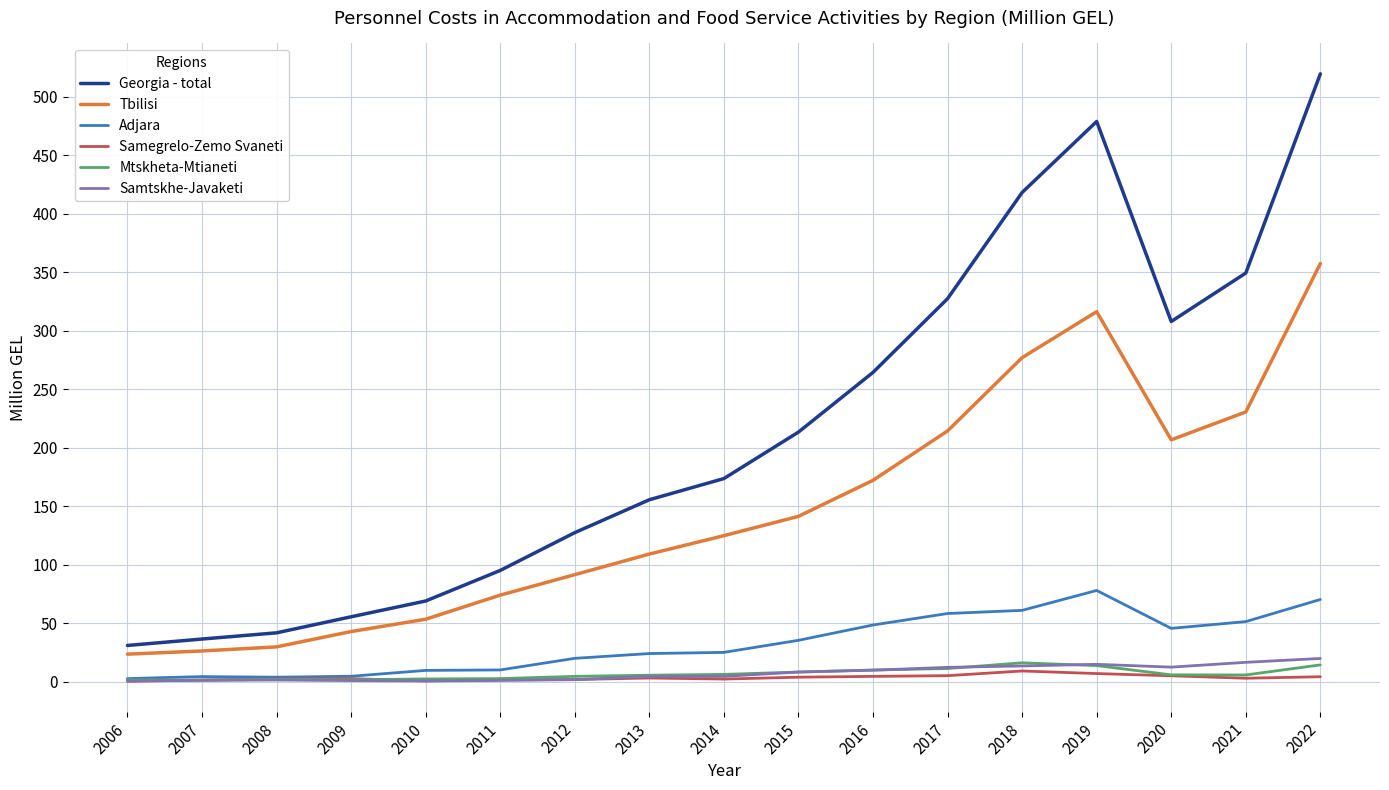

True or false: Samegrelo-Zemo Svaneti and Tbilisi cross at least once.

False